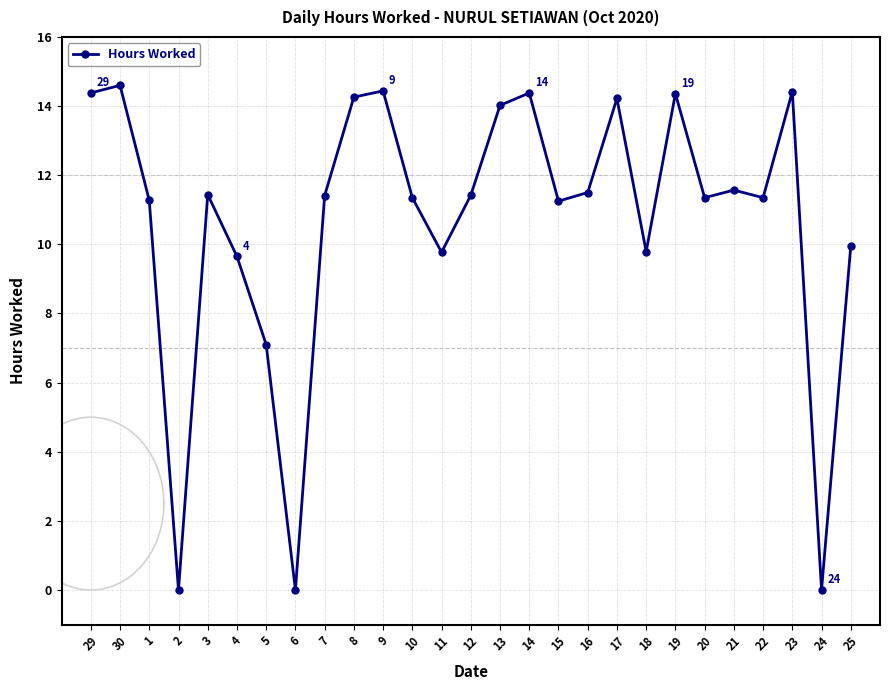

What is the difference between the values at 4 and 20?

1.7